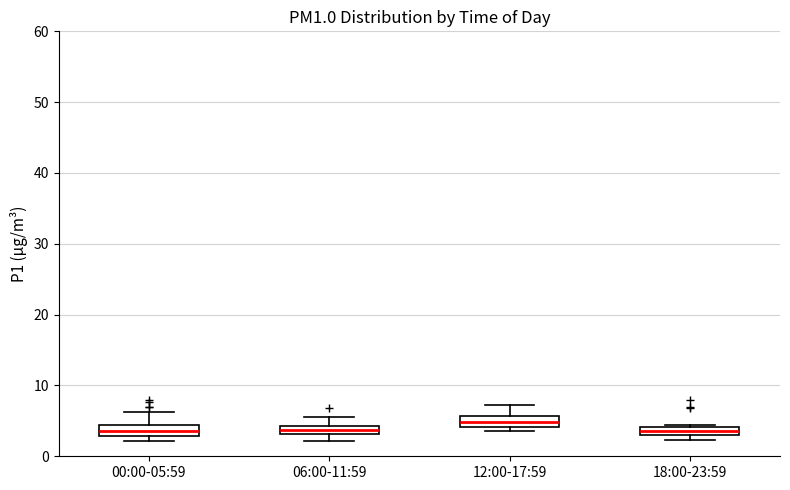

Where does the median line of the box for 12:00-17:59 sit on the y-axis? The values are not printed on the chart, so give them approximately, as read against the axis.

5